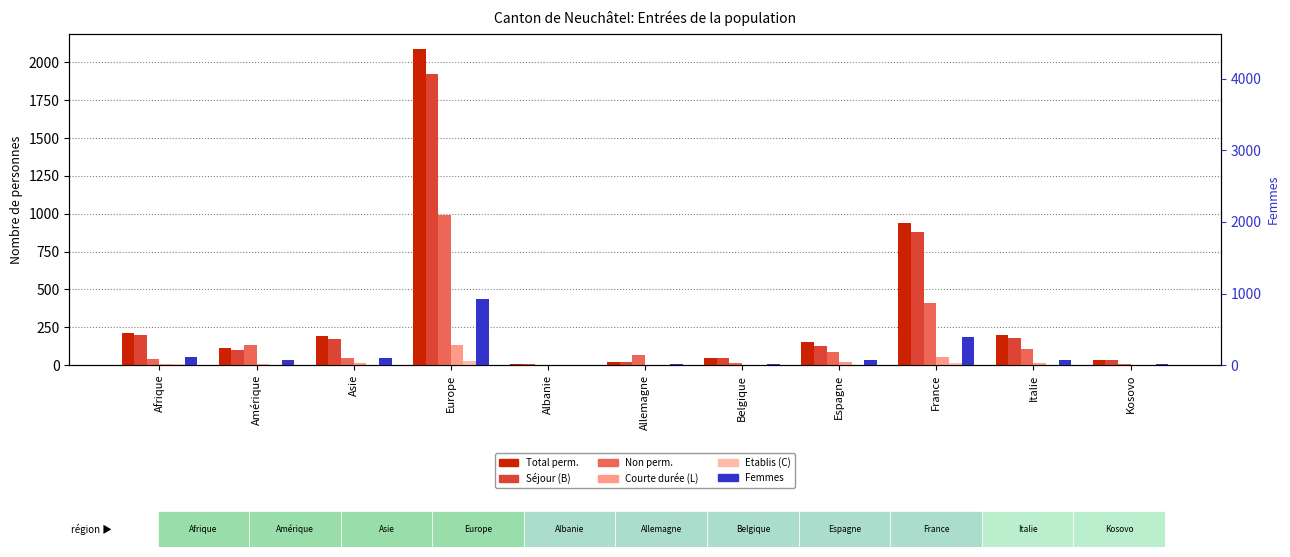

How many data points in Non perm. are less than 68?

5